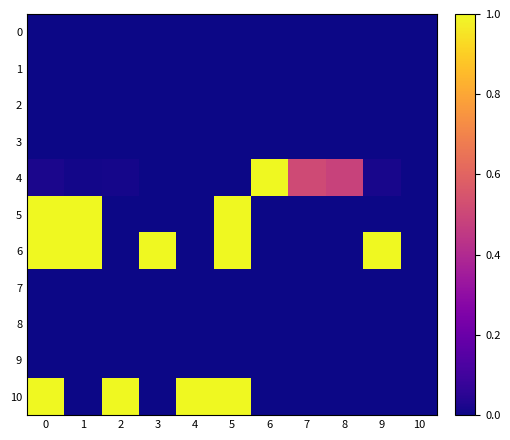

Reading left to right, list all the values displayed in this chart.

0: 0=0.0	1=0.0	2=0.0	3=0.0	4=0.0	5=0.0	6=0.0	7=0.0	8=0.0	9=0.0	10=0.0
1: 0=0.0	1=0.0	2=0.0	3=0.0	4=0.0	5=0.0	6=0.0	7=0.0	8=0.0	9=0.0	10=0.0
2: 0=0.0	1=0.0	2=0.0	3=0.0	4=0.0	5=0.0	6=0.0	7=0.0	8=0.0	9=0.0	10=0.0
3: 0=0.0	1=0.0	2=0.0	3=0.0	4=0.0	5=0.0	6=0.0	7=0.0	8=0.0	9=0.0	10=0.0
4: 0=0.0	1=0.0	2=0.0	3=0.0	4=0.0	5=0.0	6=1.0	7=0.5	8=0.5	9=0.0	10=0.0
5: 0=1.0	1=1.0	2=0.0	3=0.0	4=0.0	5=1.0	6=0.0	7=0.0	8=0.0	9=0.0	10=0.0
6: 0=1.0	1=1.0	2=0.0	3=1.0	4=0.0	5=1.0	6=0.0	7=0.0	8=0.0	9=1.0	10=0.0
7: 0=0.0	1=0.0	2=0.0	3=0.0	4=0.0	5=0.0	6=0.0	7=0.0	8=0.0	9=0.0	10=0.0
8: 0=0.0	1=0.0	2=0.0	3=0.0	4=0.0	5=0.0	6=0.0	7=0.0	8=0.0	9=0.0	10=0.0
9: 0=0.0	1=0.0	2=0.0	3=0.0	4=0.0	5=0.0	6=0.0	7=0.0	8=0.0	9=0.0	10=0.0
10: 0=1.0	1=0.0	2=1.0	3=0.0	4=1.0	5=1.0	6=0.0	7=0.0	8=0.0	9=0.0	10=0.0